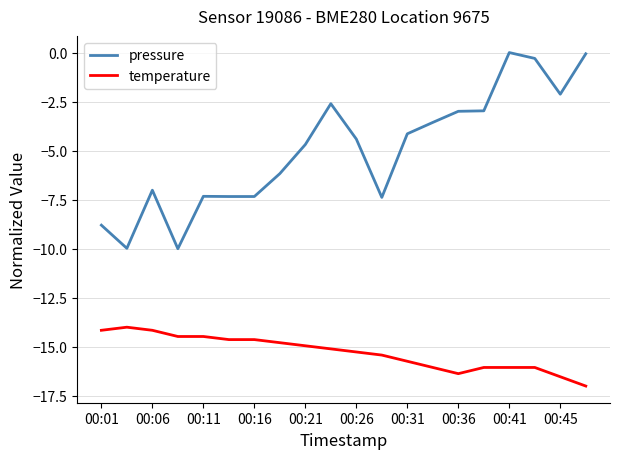

Which series has the largest total across all categories?

pressure